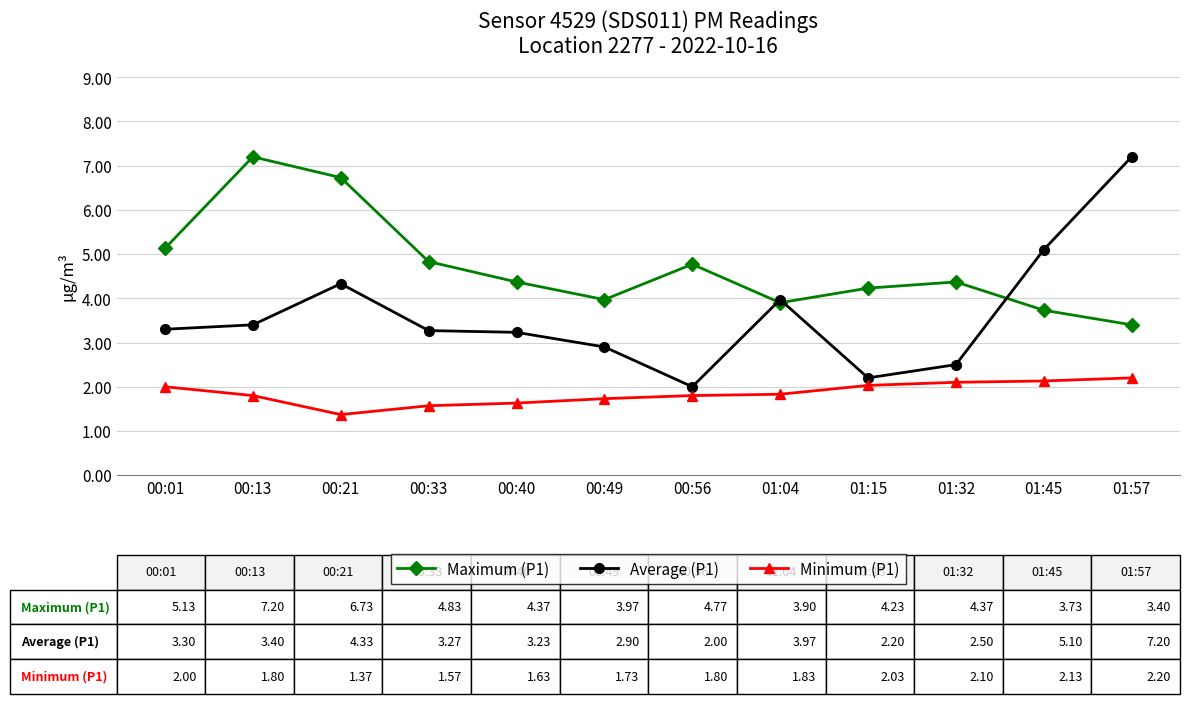

True or false: Minimum (P1) and Average (P1) intersect in this chart.

False